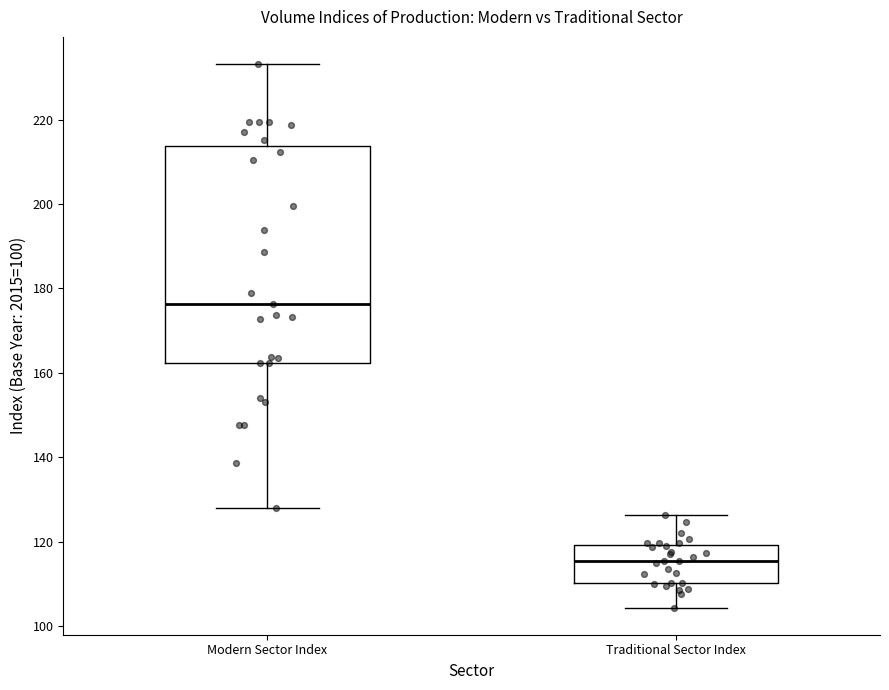

Where is the lower edge of the box for Modern Sector Index on the y-axis? The values are not printed on the chart, so give them approximately, as read against the axis.

162